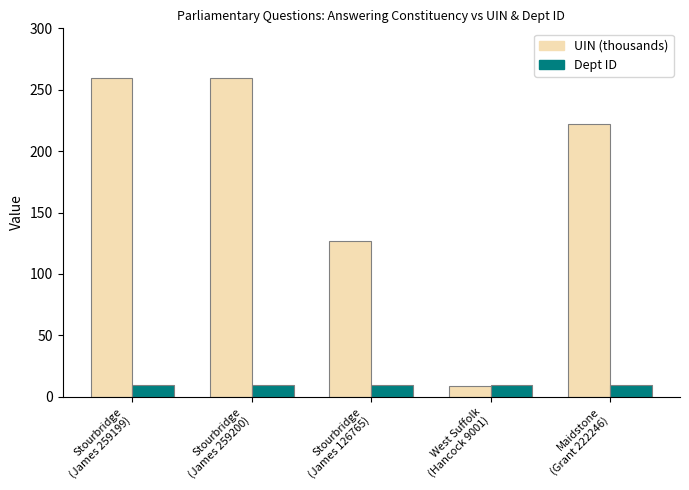

Rank the series by their maximum value, from highest to lowest.

UIN (thousands), Dept ID